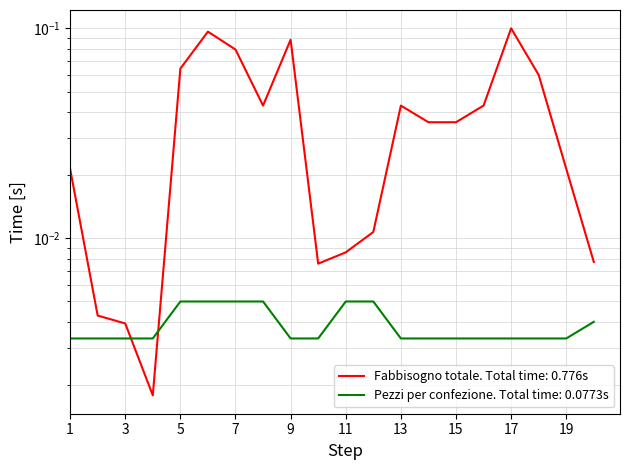

What is the difference between the maximum and minimum values in the Fabbisogno totale (u.m.) series?

0.1